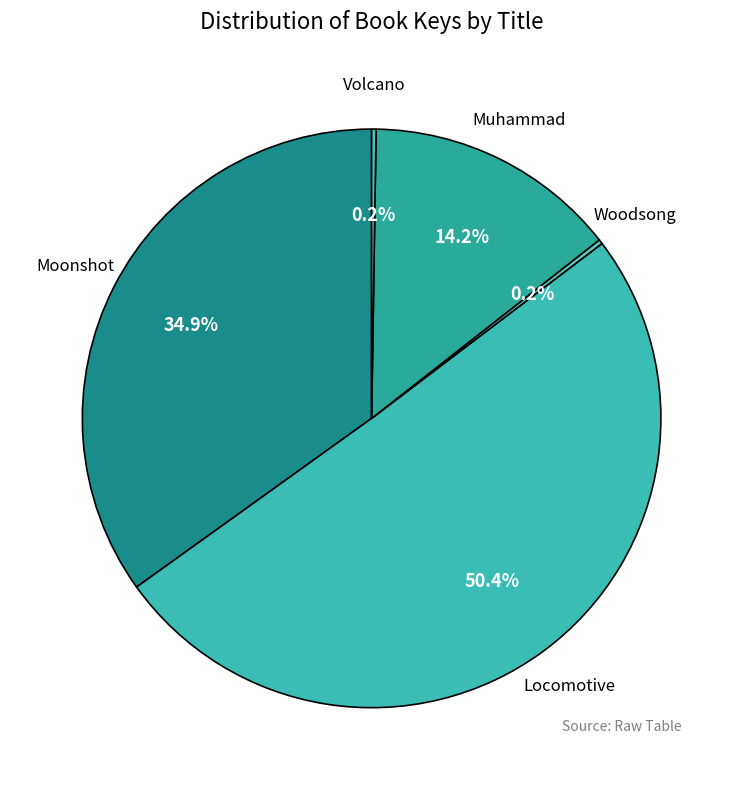

Is there any slice that represents more than half of the pie?

Yes